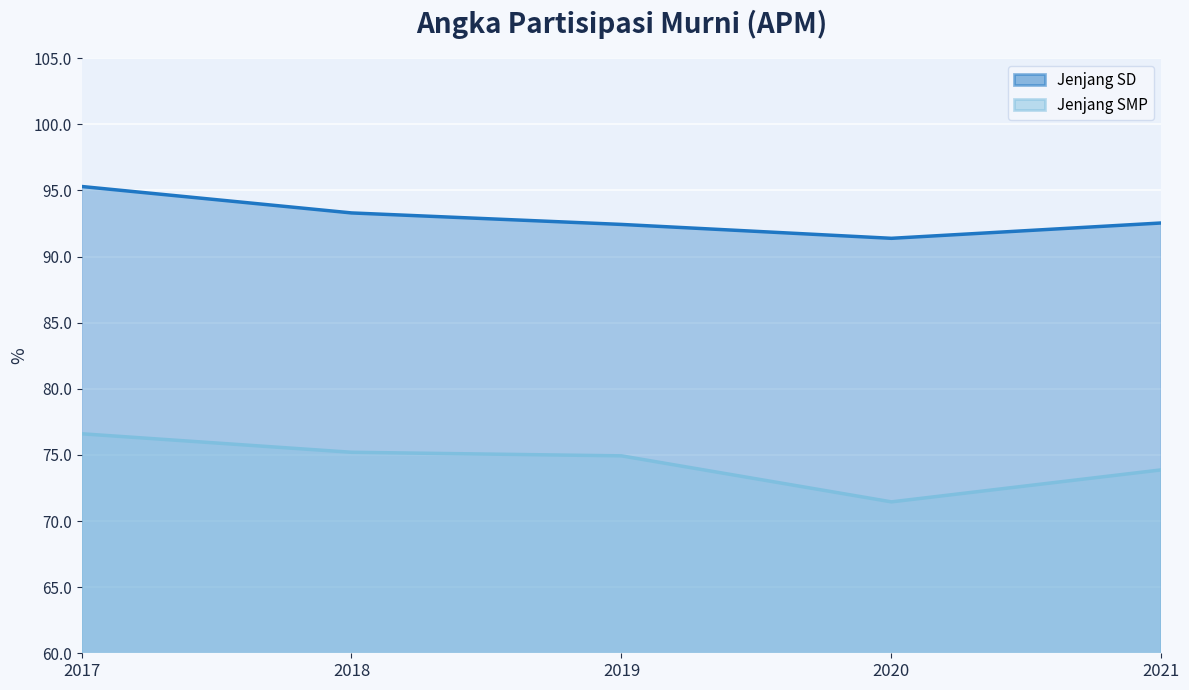

True or false: Jenjang SMP (line) has a value of 74.9 at 2019.

True